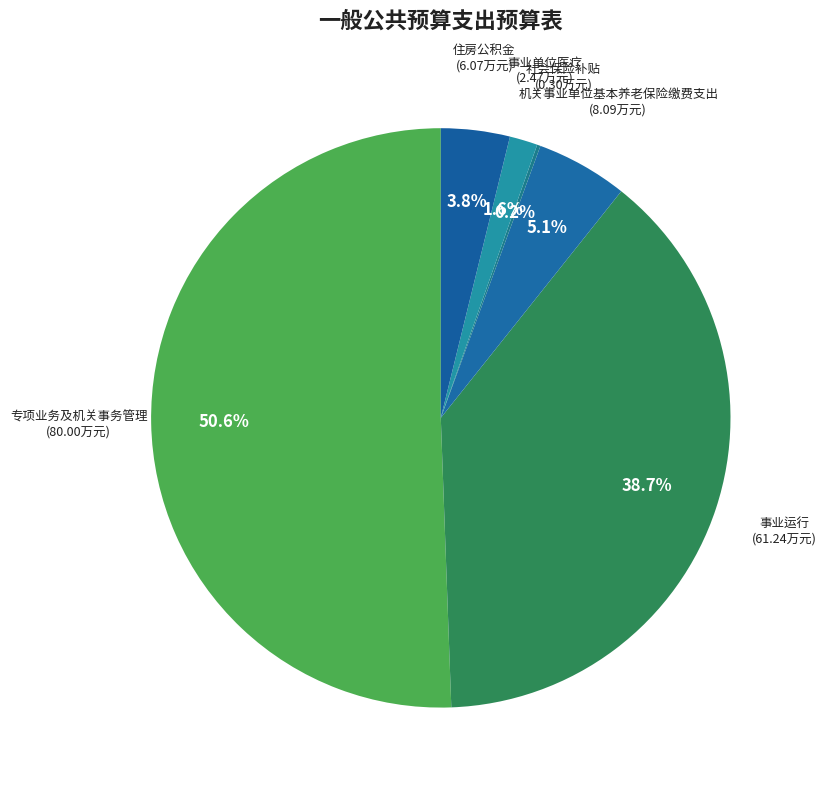

Which slice is the smallest?

社会保险补贴